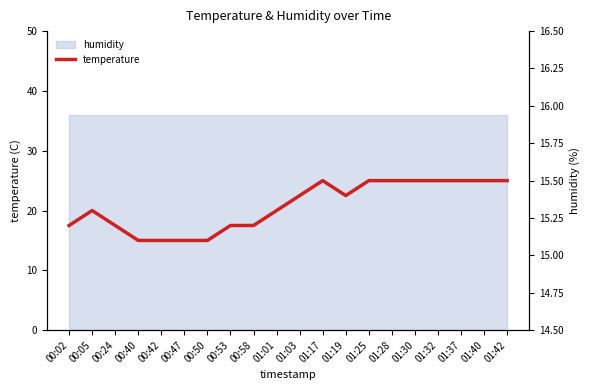

Rank the categories by value from highest to lowest.

01:17, 01:25, 01:28, 01:30, 01:32, 01:37, 01:40, 01:42, 01:03, 01:19, 00:05, 01:01, 00:02, 00:24, 00:53, 00:58, 00:40, 00:42, 00:47, 00:50